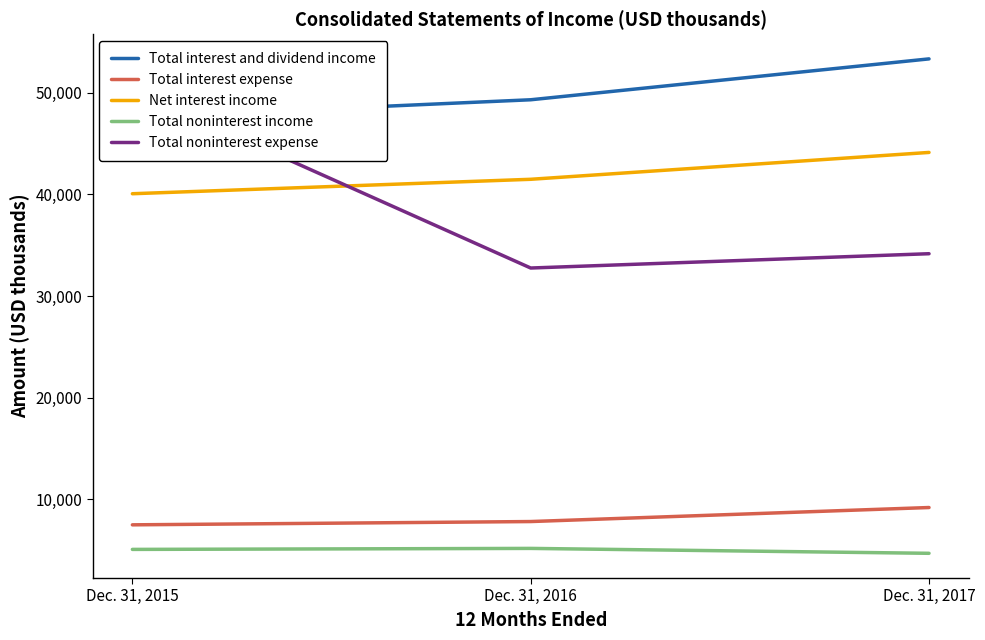

True or false: Net interest income has a value of 19532 at Dec. 31, 2015.

False